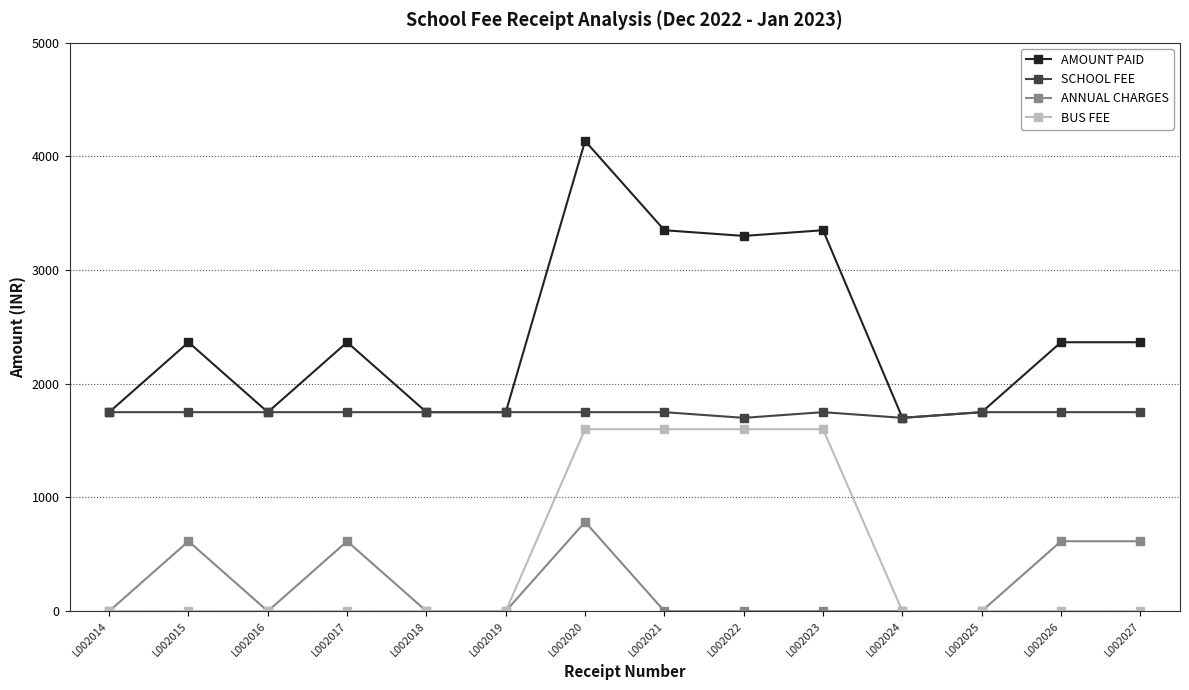

Where is the first local maximum for ANNUAL CHARGES?

L002015